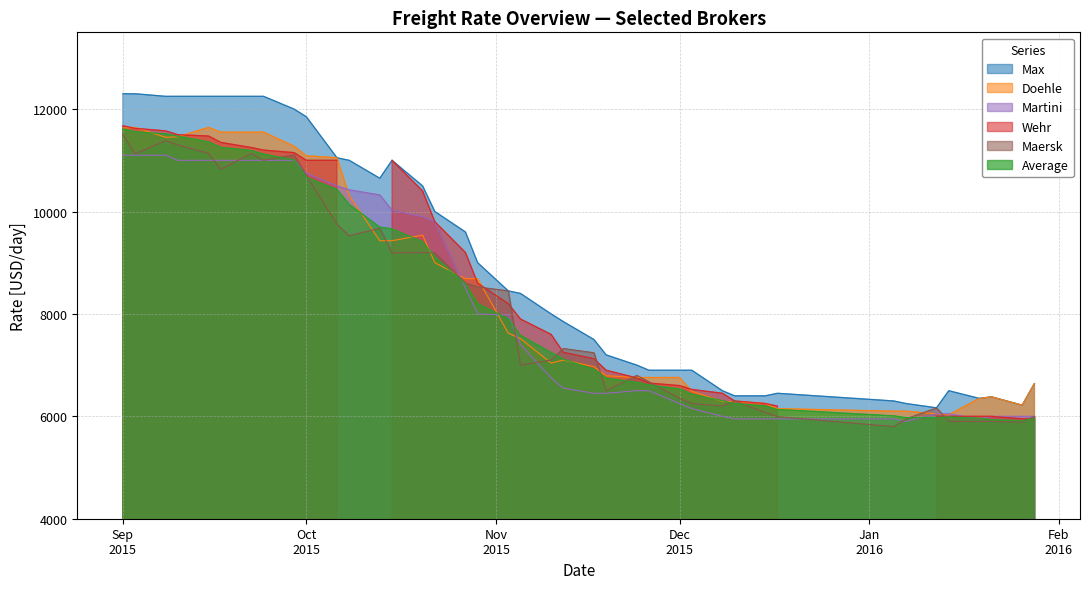

What is the highest value of the Max series?

12300